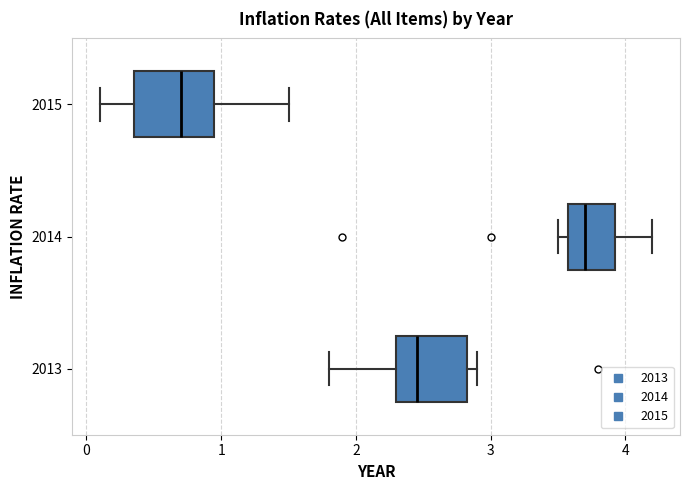

Reading bottom to top, transcribe this box plot: for each box, give where its median line is, the range the box spans, and where its two whiskers end, as read against the x-axis. The values are not printed on the chart, so give them approximately, as read against the axis.

2013: median 2.5, box 2.3 to 2.8, whiskers 1.8 to 2.9
2014: median 3.7, box 3.6 to 3.9, whiskers 3.5 to 4.2
2015: median 0.7, box 0.4 to 1.0, whiskers 0.1 to 1.5